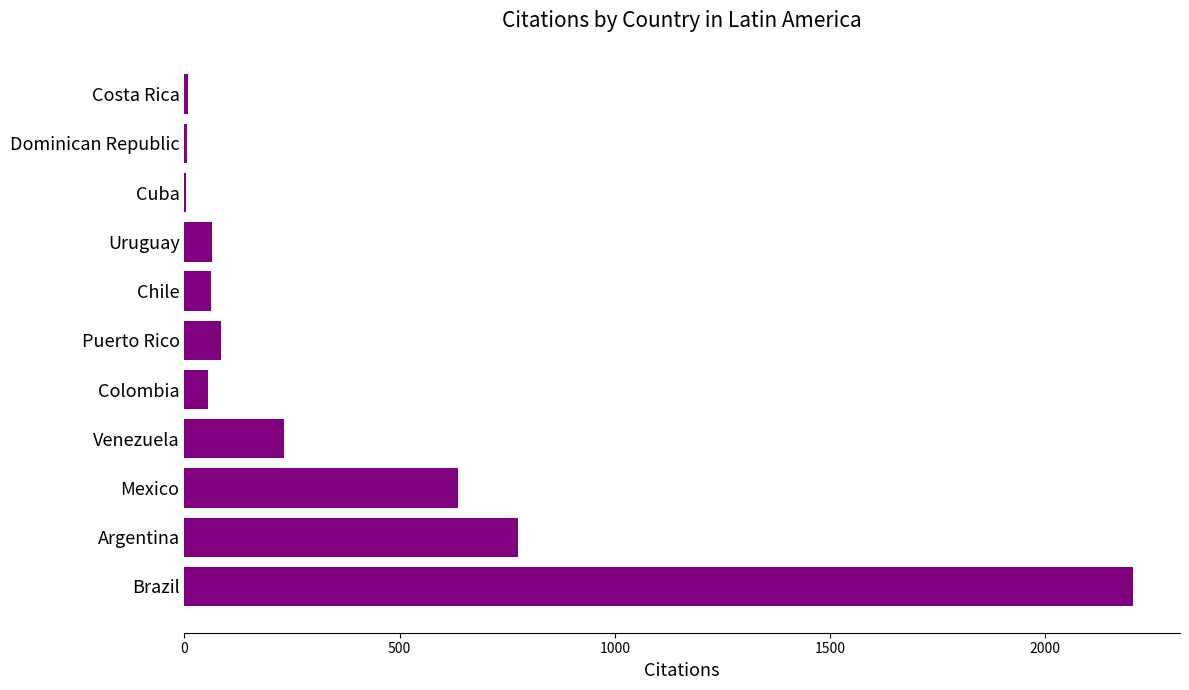

What is the greatest value displayed?

2203